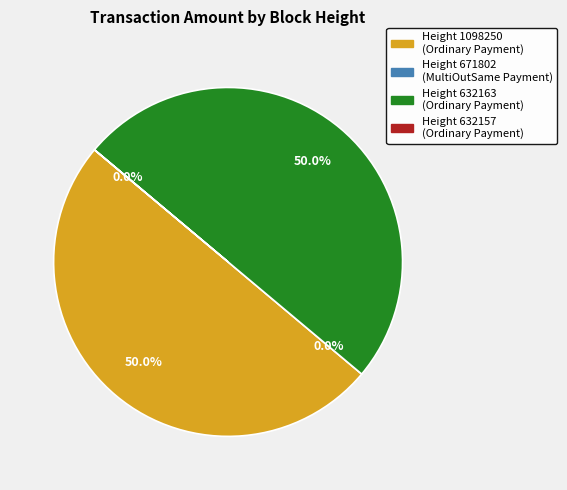

What is the change in value from Height 671802
(MultiOutSame Payment) to Height 632163
(Ordinary Payment)?

+19967.0